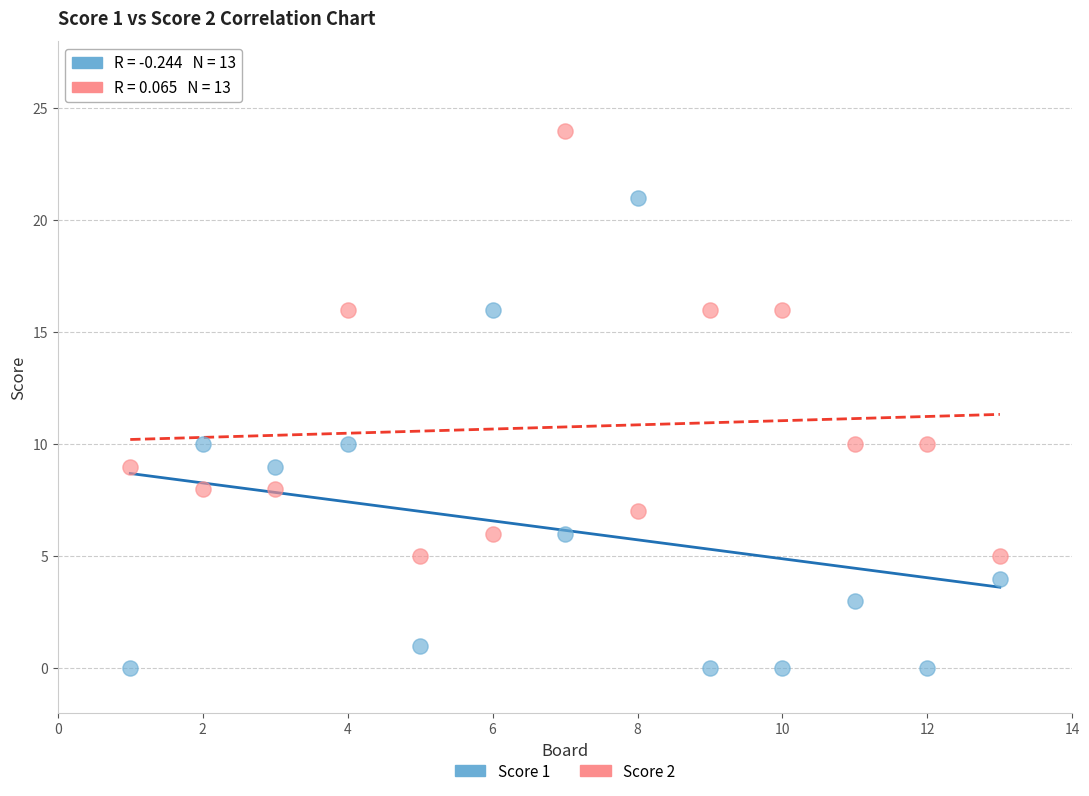

Which series has the widest spread of Y values?

Score 1